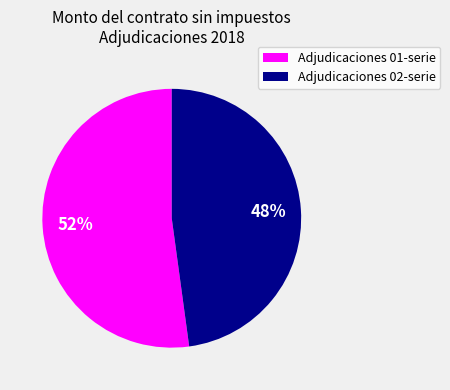

Is there any slice that represents more than half of the pie?

Yes